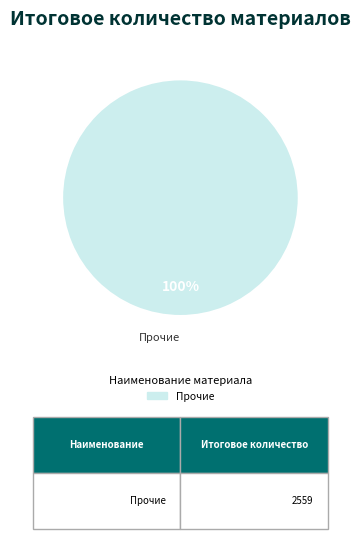

Count the number of slices in the pie.

1